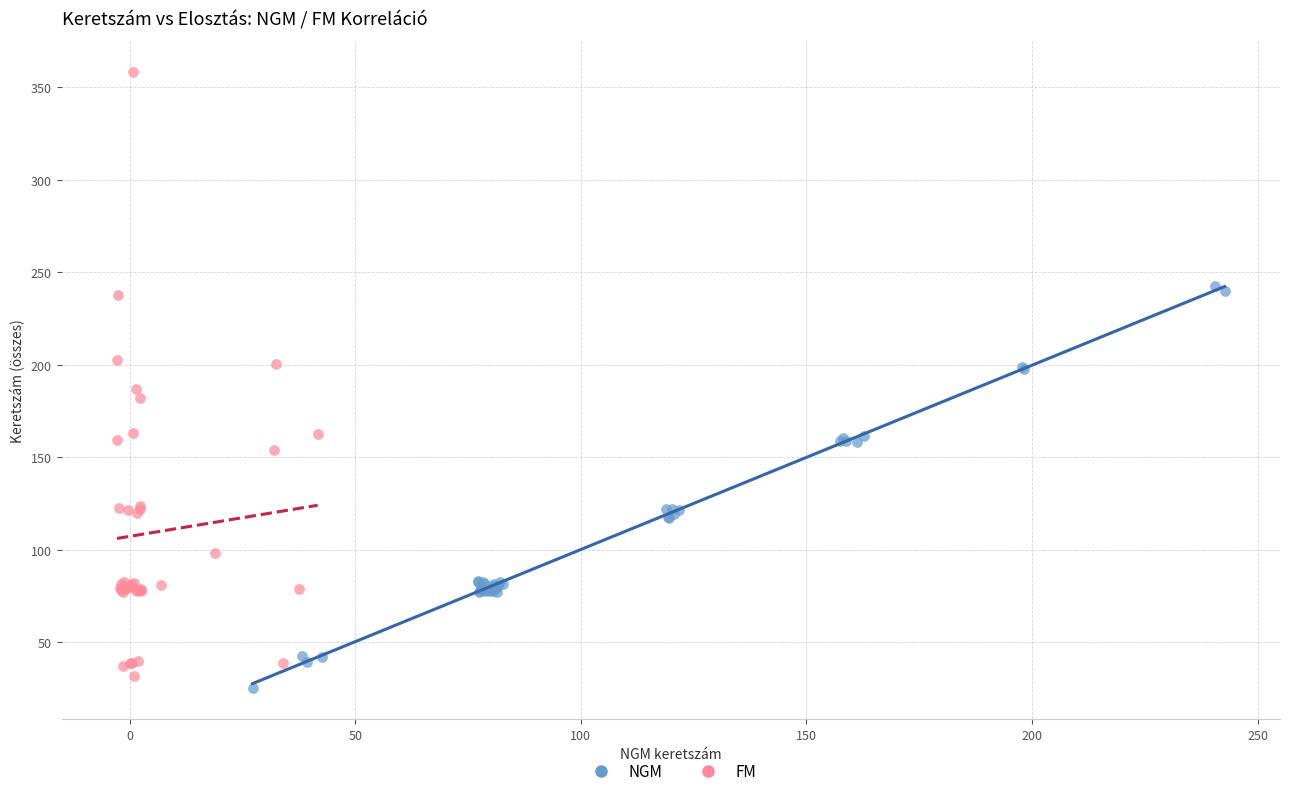

What are all the series names shown in the legend?

NGM, FM